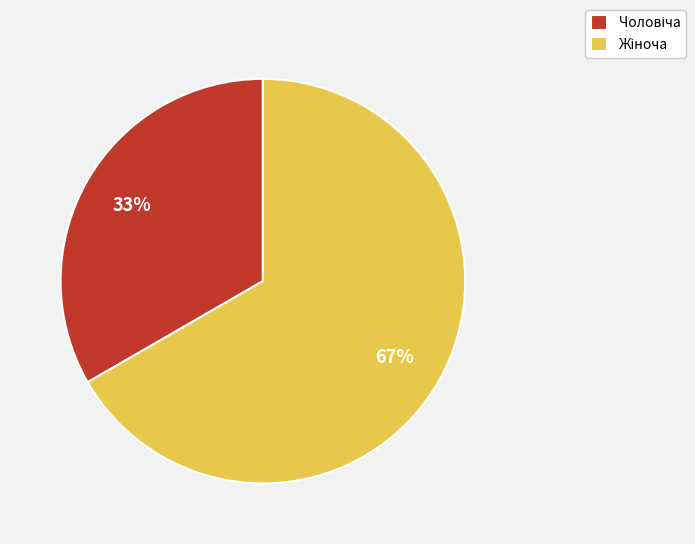

Is there any slice that represents more than half of the pie?

Yes